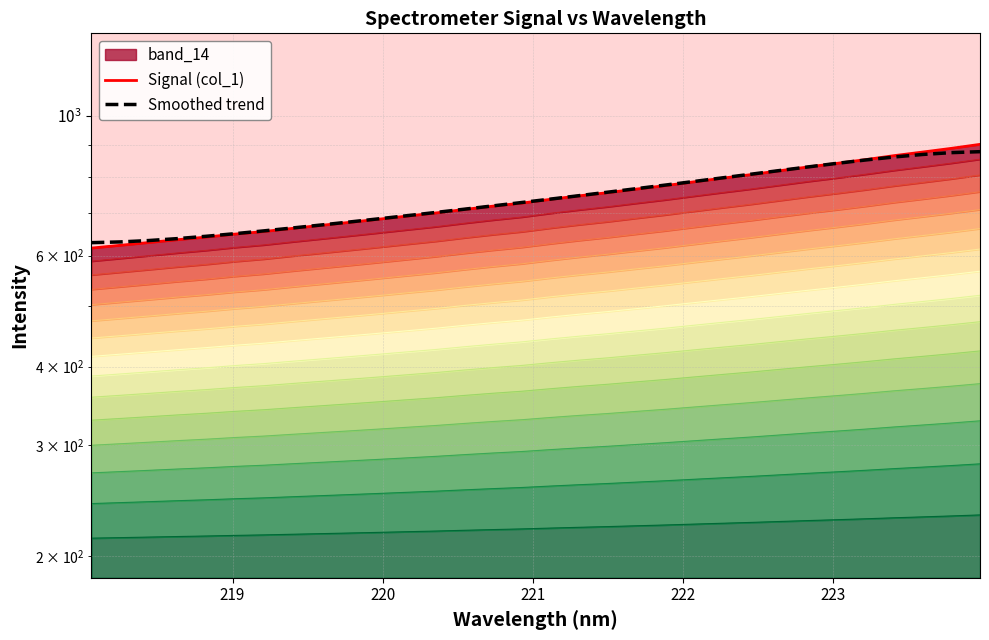

What is the difference between the second highest and minimum values in the Signal (col_1) series?

271.0